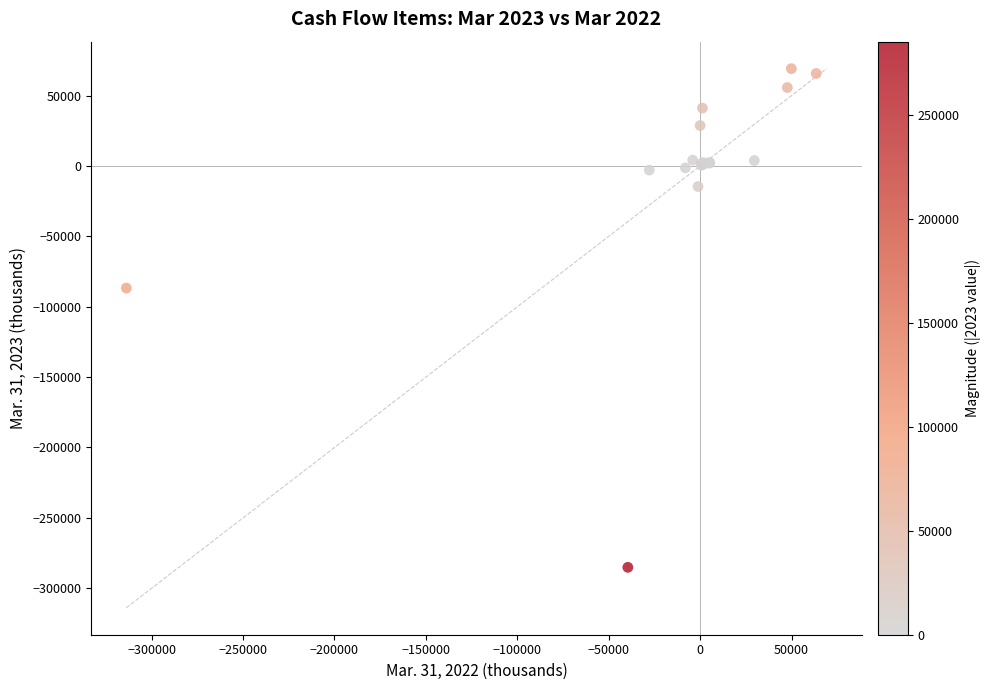

What Y value in the scatter plot is closest to -107991?

-86737